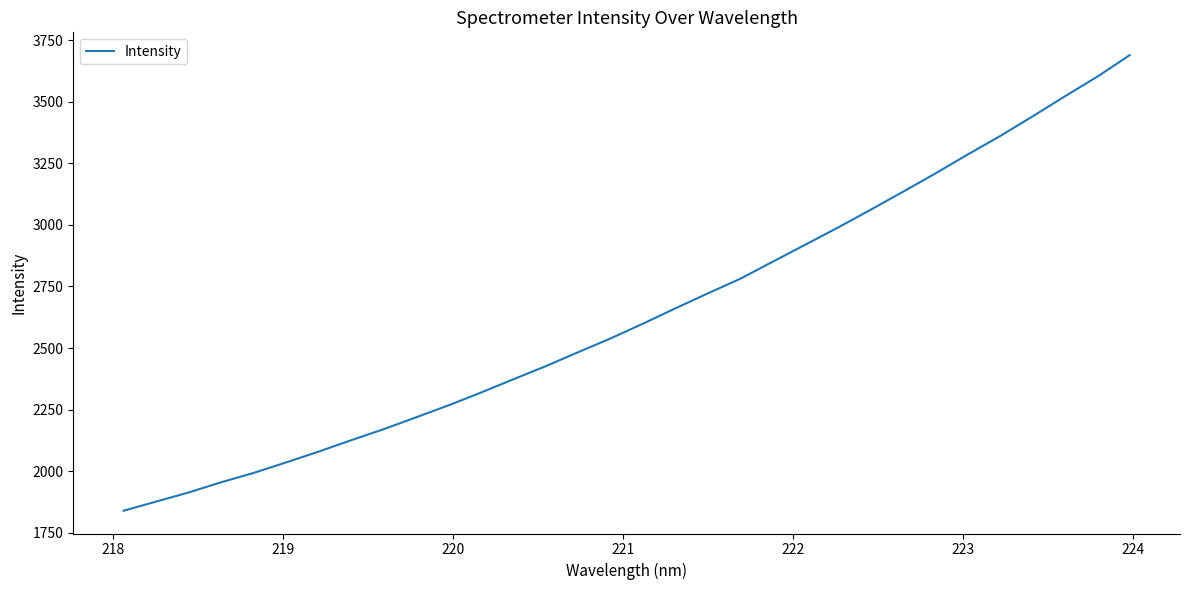

What is the maximum value shown in the chart?

3689.3